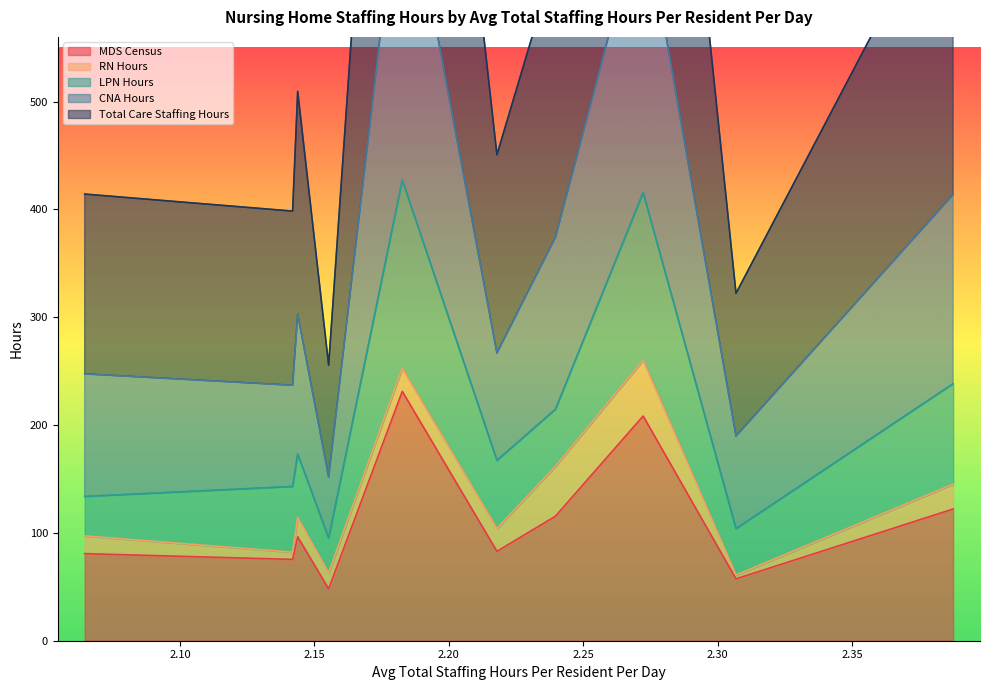

Is the value of MDS Census at 2.2397021317091736 greater than the value of CNA Hours at 2.2397021317091736?

No